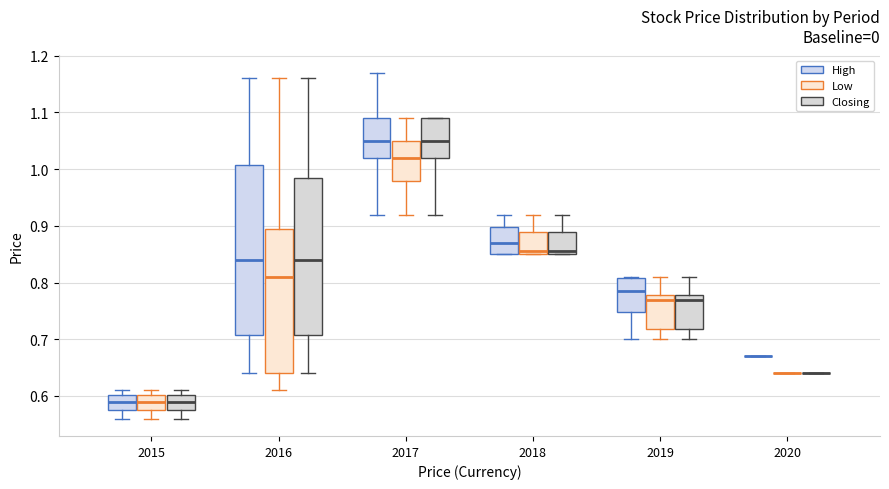

Comparing the boxes themselves (not the whiskers), which one is the tallest?

2016 (High)